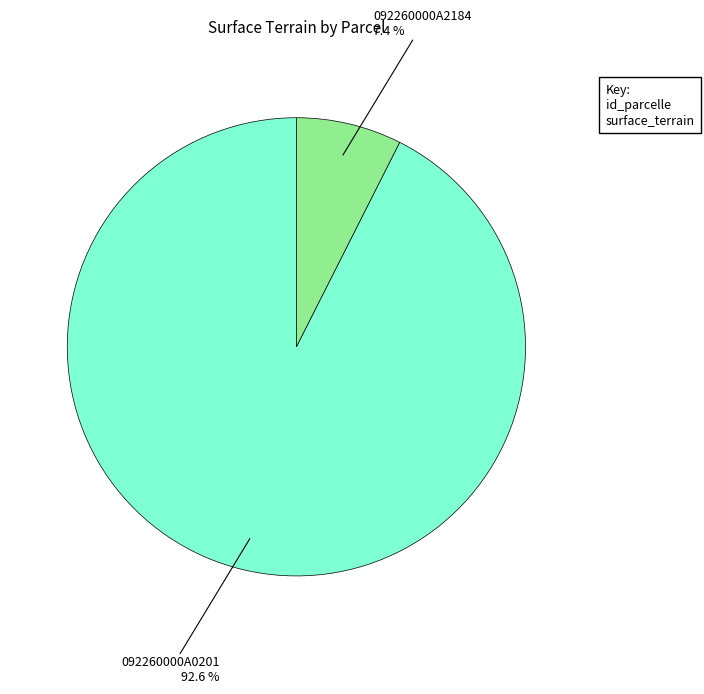

Which has a higher value, 092260000A2184 or 092260000A0201?

092260000A0201